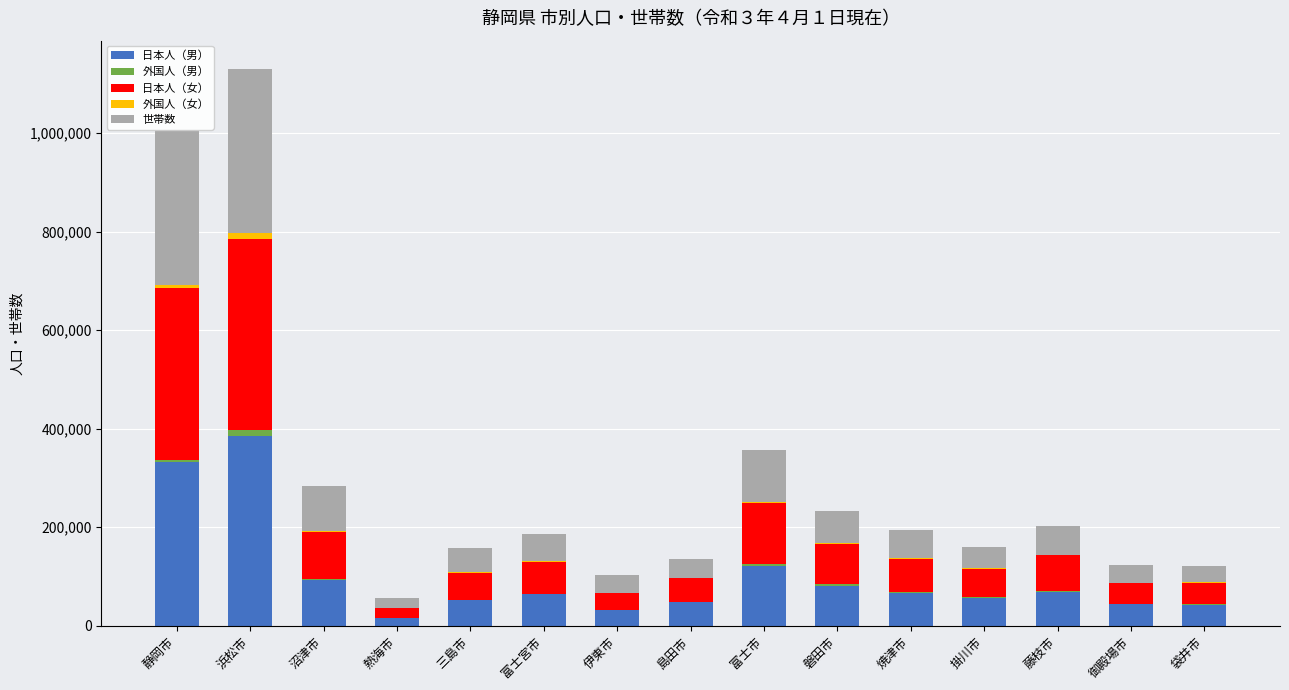

What is the sum of all 日本人（男） values?

1500959